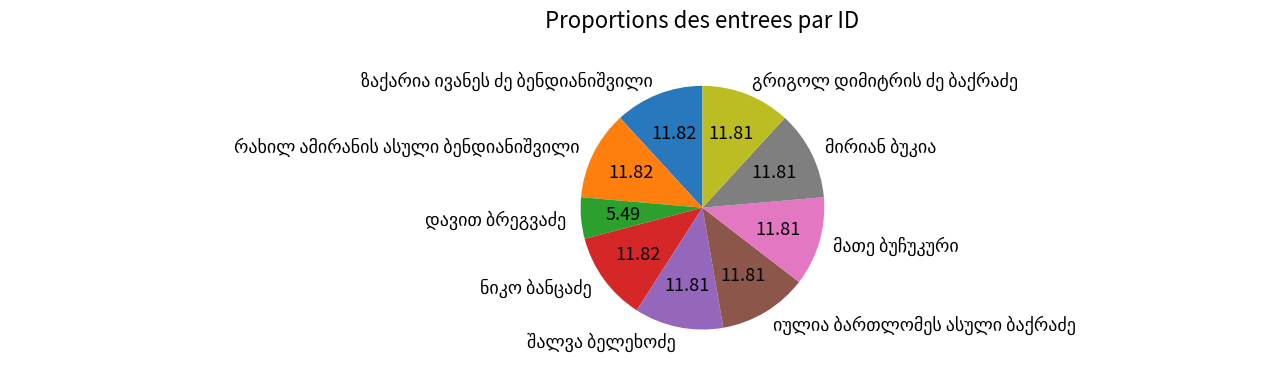

Is there any slice that represents more than half of the pie?

No